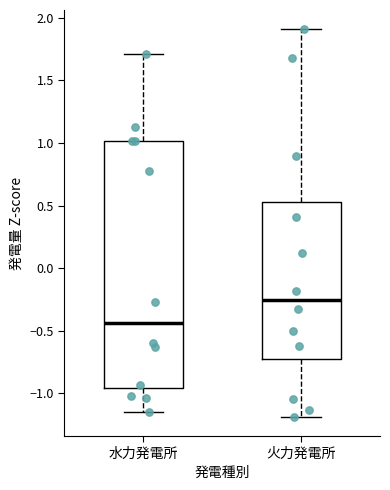

Reading left to right, read every box against the y-axis: the position of its median line, the range the box covers, and the ends of its whiskers. The values are not printed on the chart, so give them approximately, as read against the axis.

水力発電所: median -0.45, box -0.95 to 1.00, whiskers -1.15 to 1.70
火力発電所: median -0.25, box -0.75 to 0.55, whiskers -1.20 to 1.90